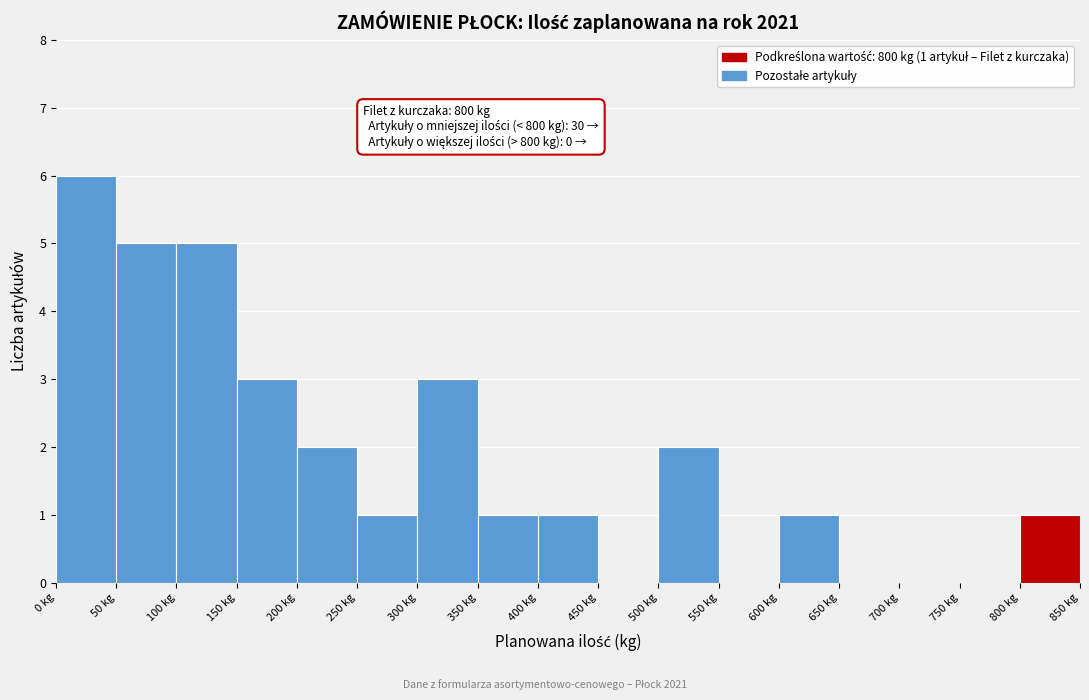

Over which range of the x-axis is the bar tallest?

0 to 50